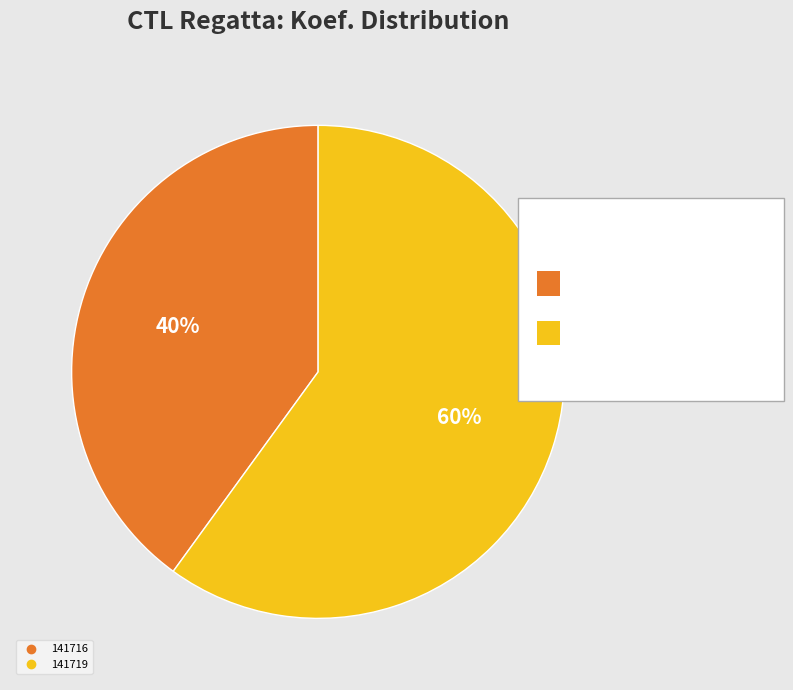

To the nearest percent, what is the combined percentage of 141719 and 141716?

100%